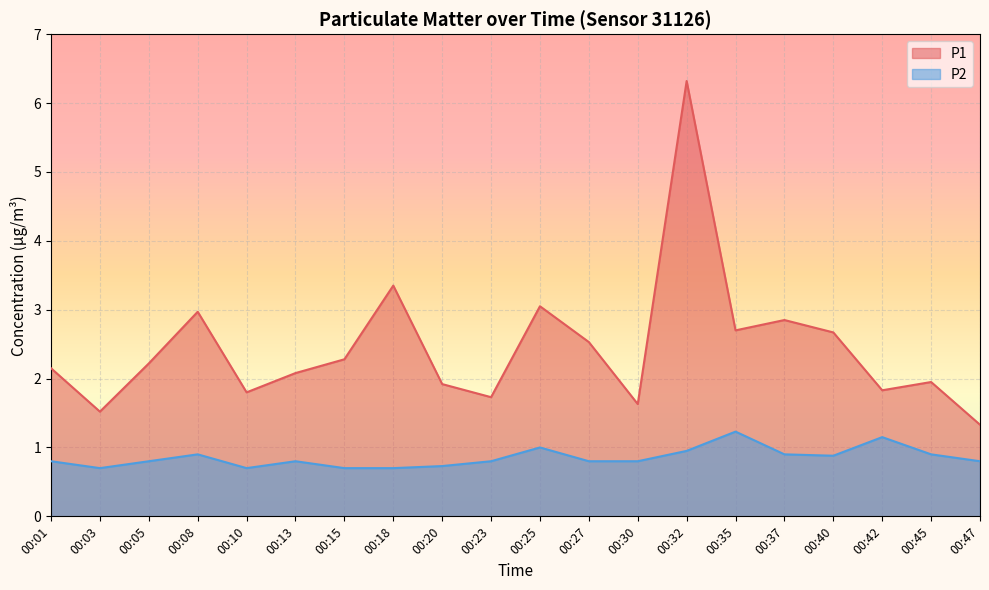

True or false: P2 and P1 cross at least once.

False